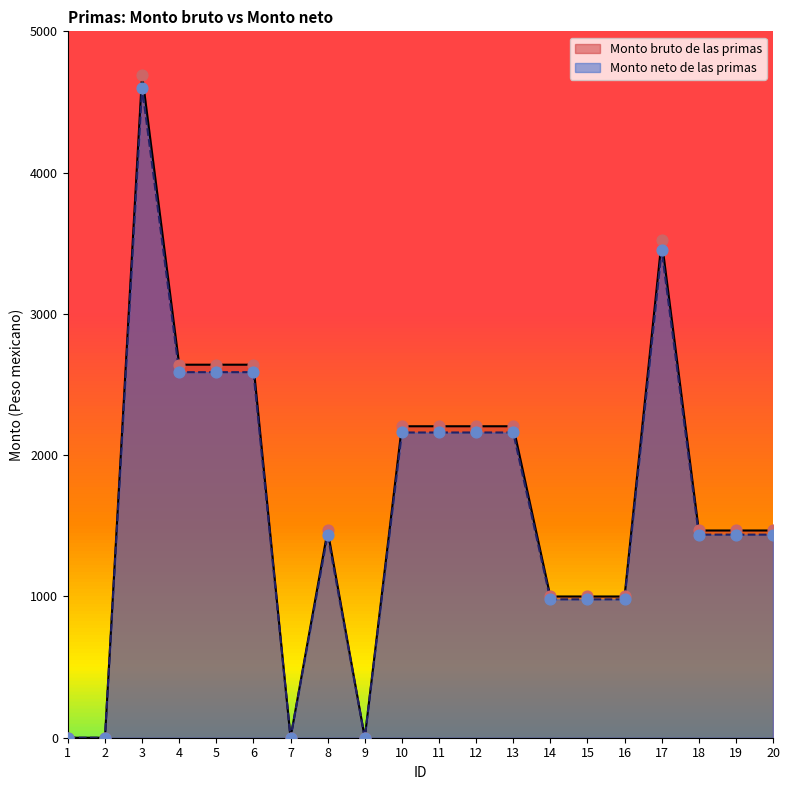

Which series has the largest total across all categories?

Monto bruto de las primas